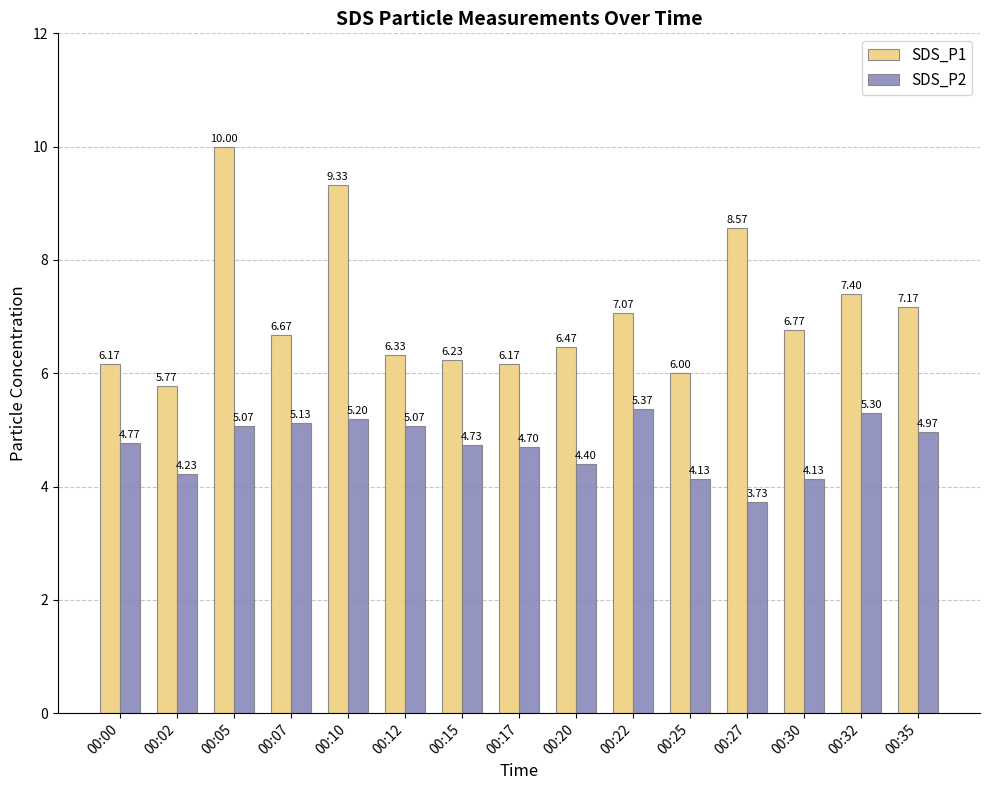

Is it true that SDS_P1 equals 6.0 at 00:25?

True